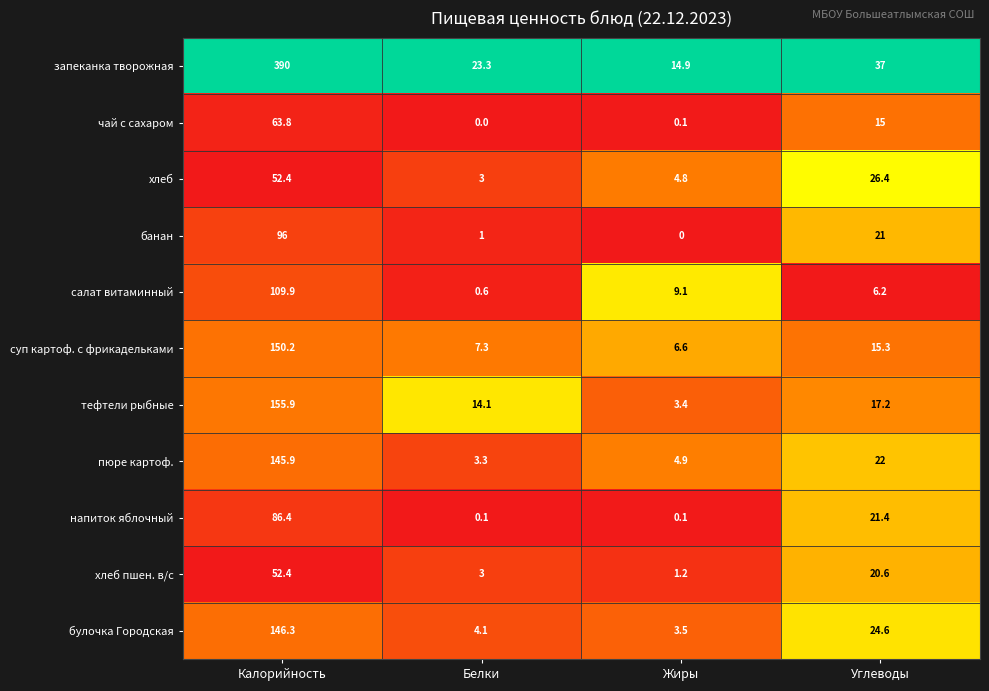

Which series has the largest total across all categories?

запеканка творожная